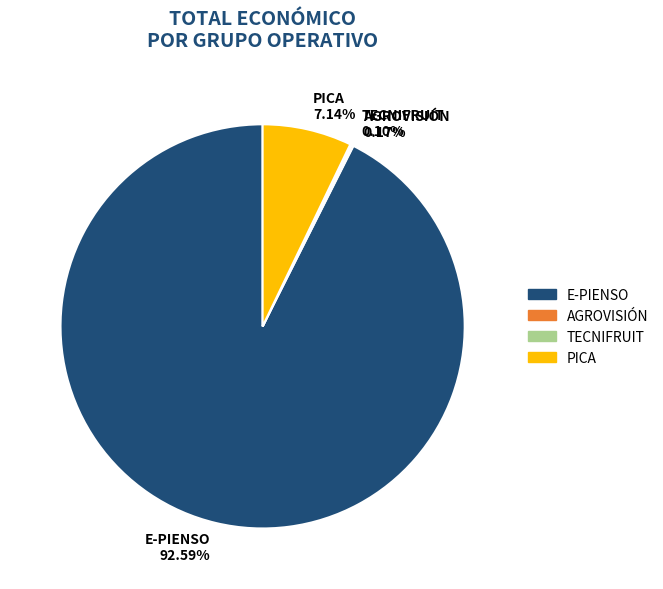

Is there a majority slice in this chart?

Yes